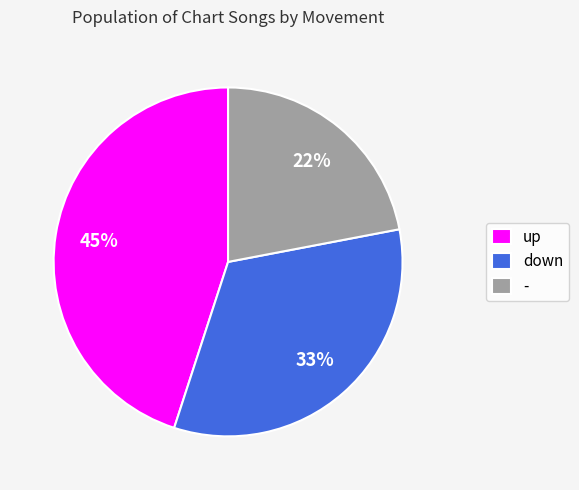

Which slice is the smallest?

-